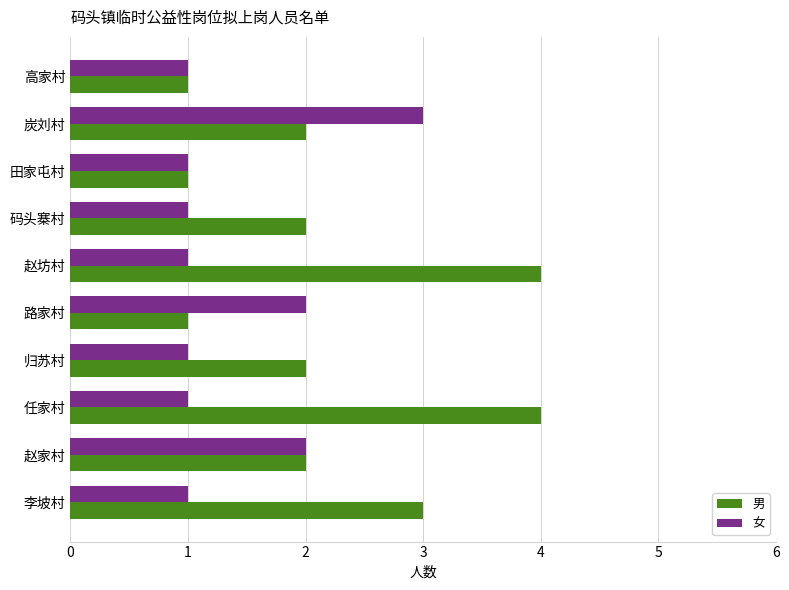

Rank the series by their average value, from lowest to highest.

女, 男